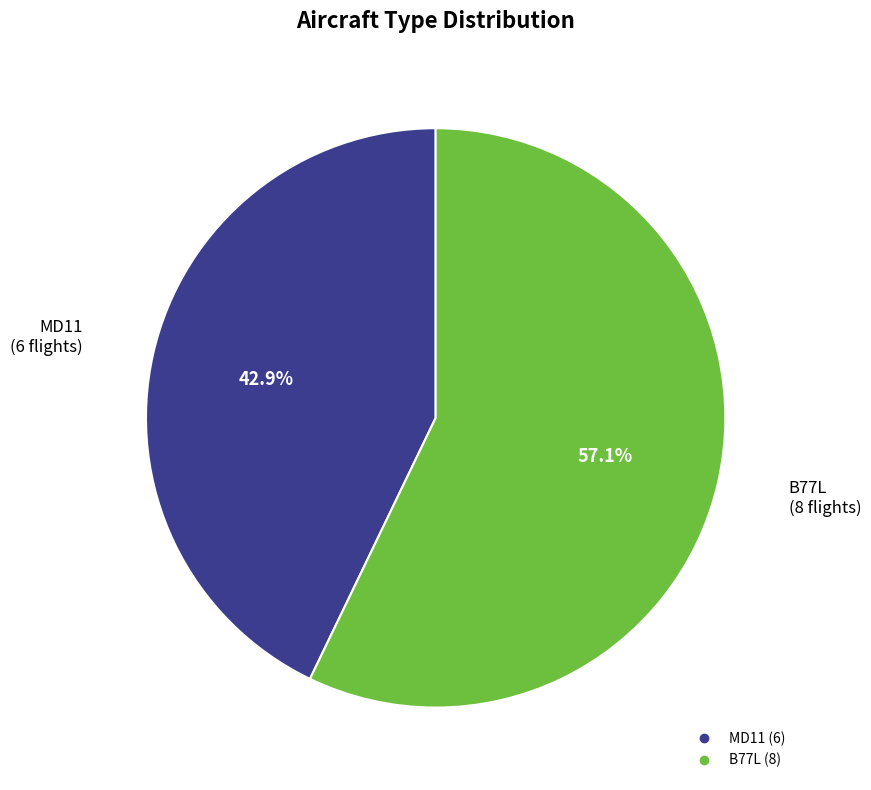

To the nearest percent, what portion does MD11 represent?

43%